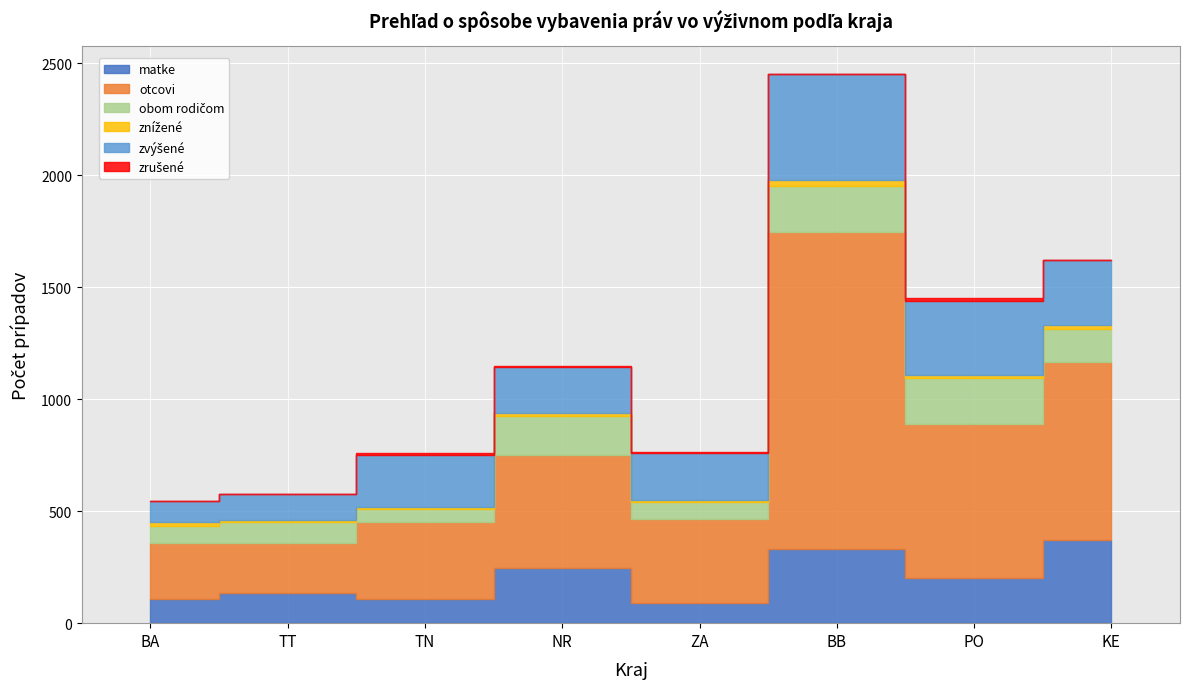

True or false: znížené and zvýšené cross at least once.

False